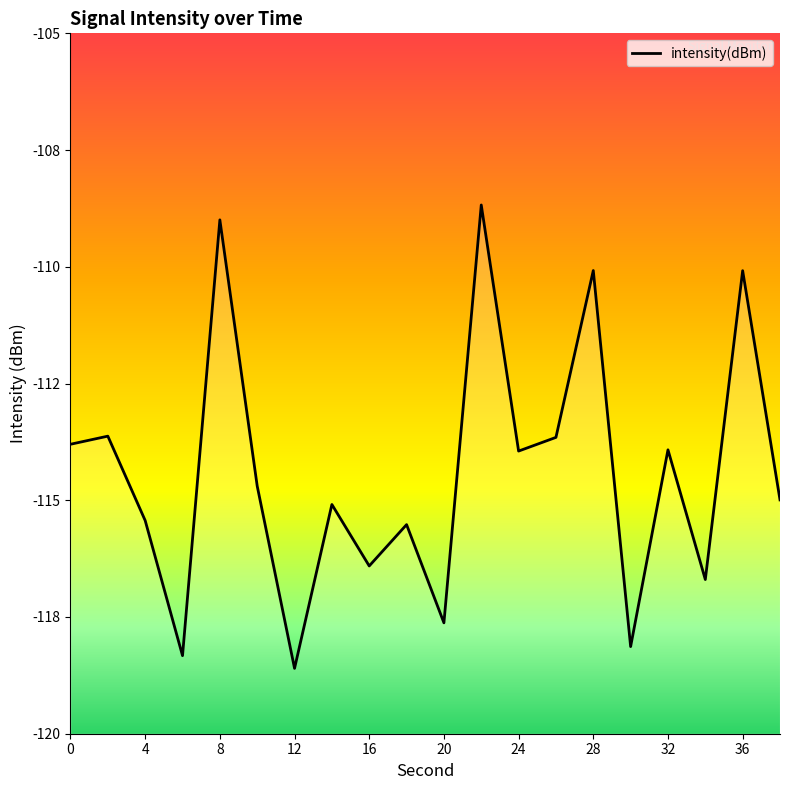

How many distinct data groups are displayed?

1